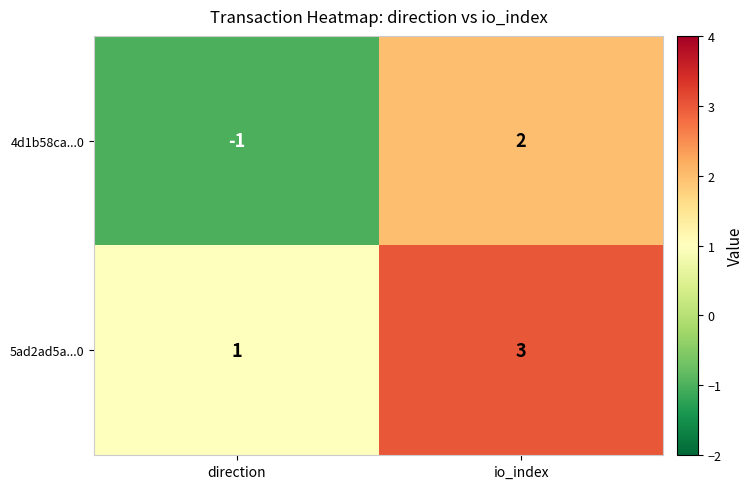

What is the approximate value of 5ad2ad5a...0 at io_index?

3